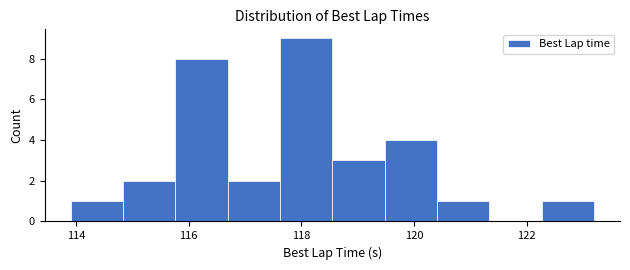

Reading left to right, list every bar in this chart as the range it spans on the x-axis followed by its height. Neither the bar edges nor the heights are printed on the chart, so give them approximately, as read against the axes.

114.0 to 114.8: 1
114.8 to 115.8: 2
115.8 to 116.6: 8
116.6 to 117.6: 2
117.6 to 118.6: 9
118.6 to 119.4: 3
119.4 to 120.4: 4
120.4 to 121.4: 1
121.4 to 122.2: 0
122.2 to 123.2: 1